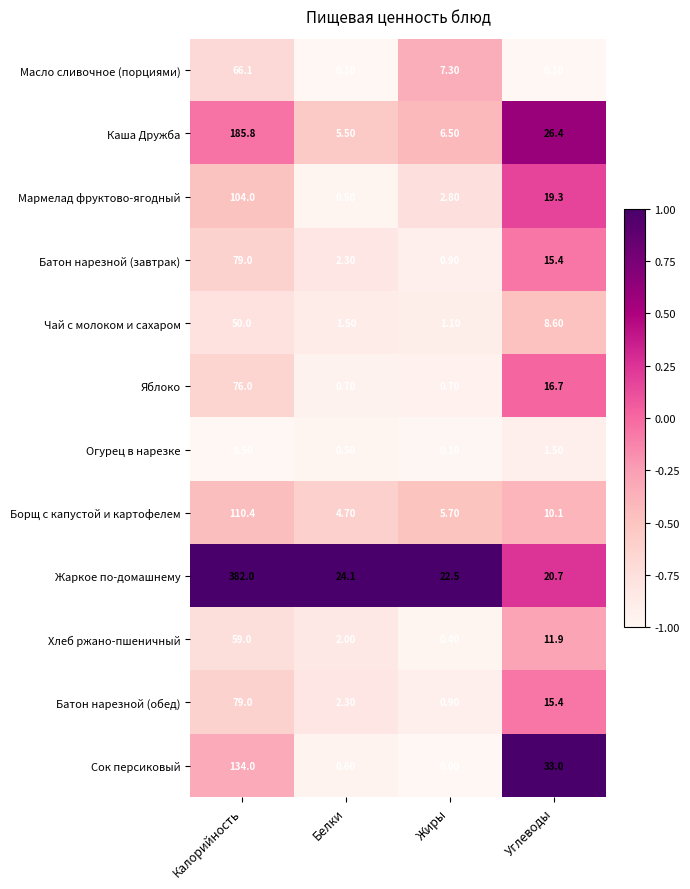

List the labels in order of Чай с молоком и сахаром value, largest first.

Калорийность, Углеводы, Белки, Жиры